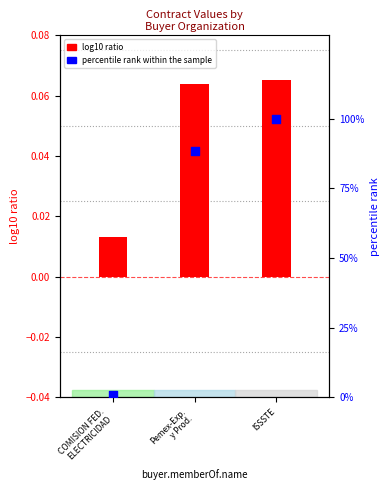

Is the value of percentile rank within the sample at Pemex-Exp.
y Prod. greater than the value of log10 ratio at COMISION FED.
ELECTRICIDAD?

Yes